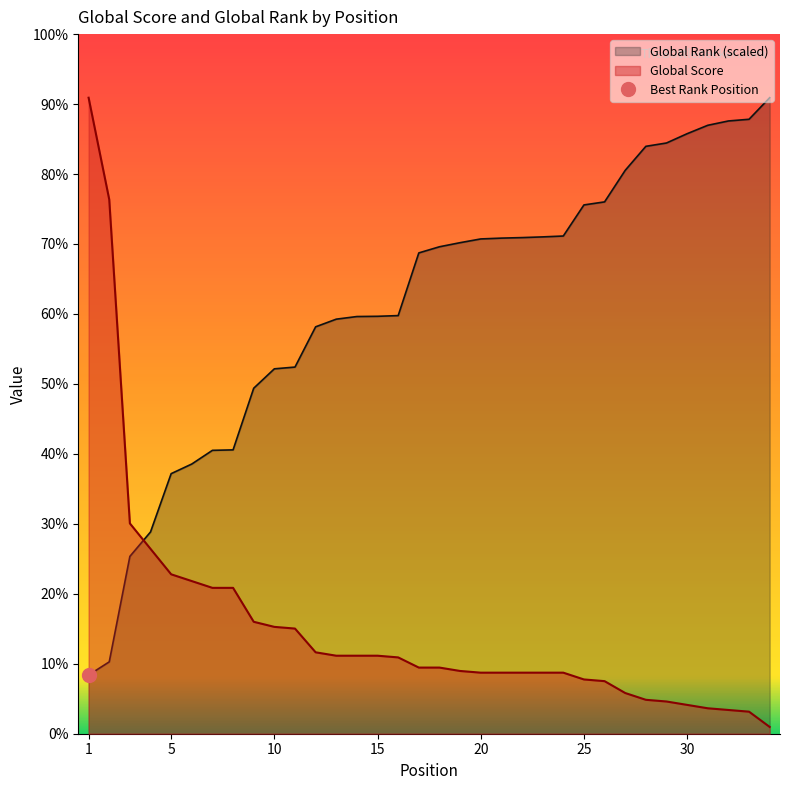

Which series has the largest range (max minus min)?

Global Score